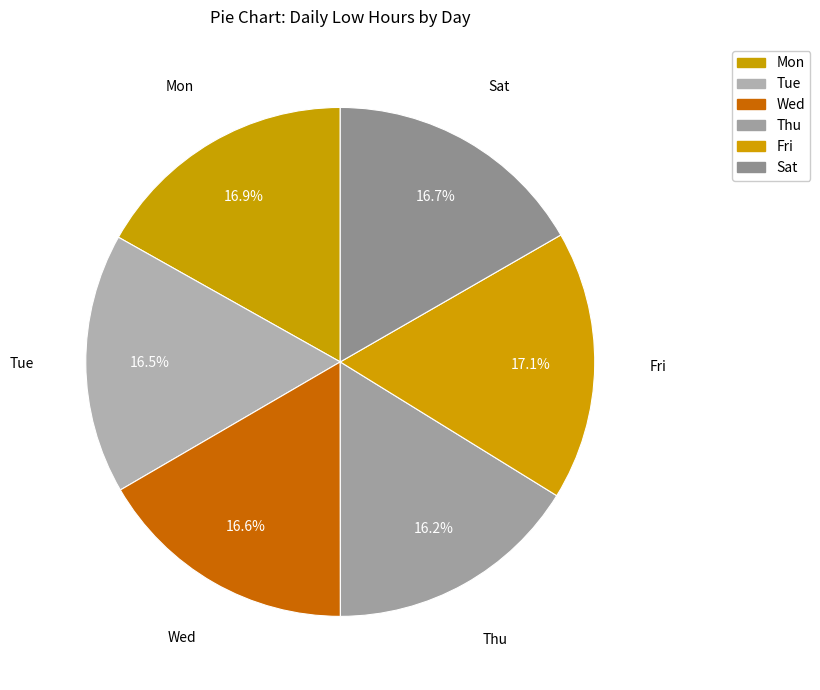

Which category has the smallest portion of the pie?

Thu